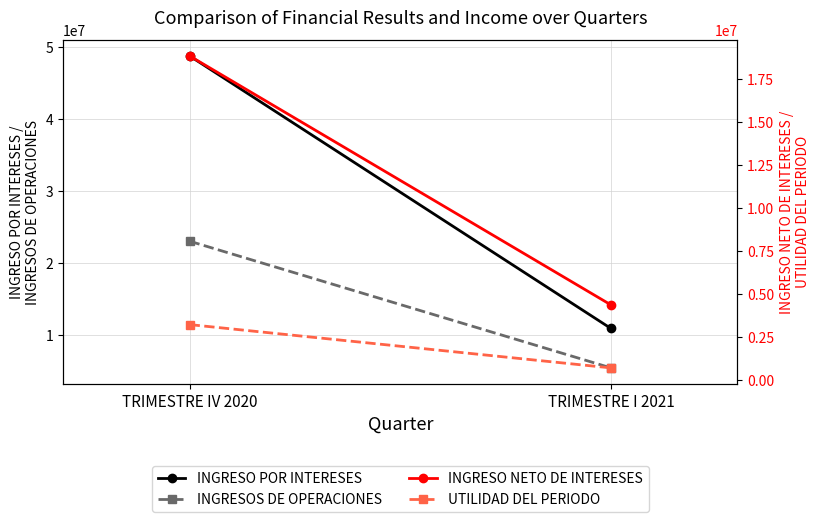

What is the value of the INGRESO POR INTERESES point at the 1st from the left?

48757385.5